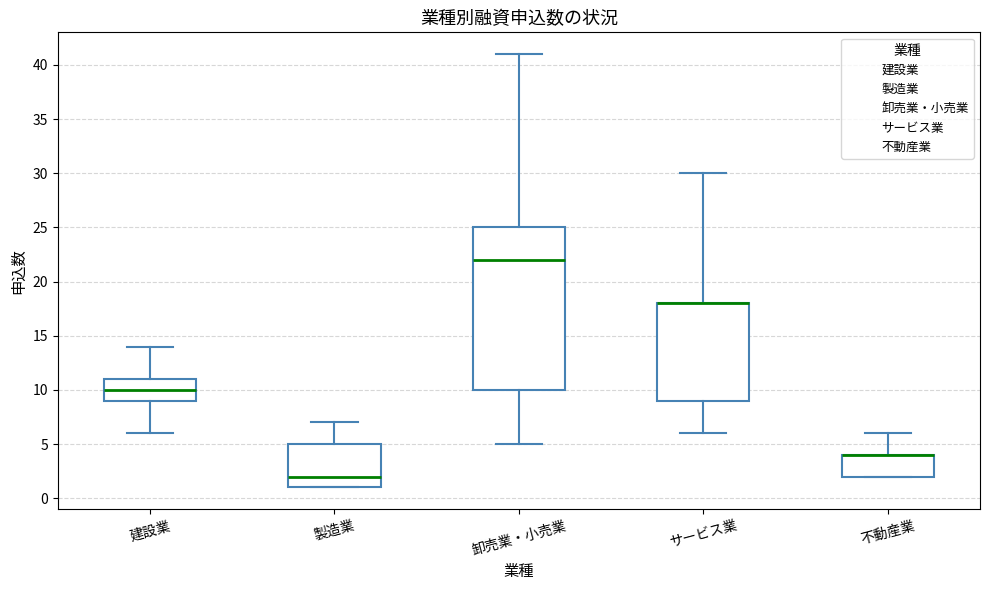

Reading left to right, transcribe this box plot: for each box, give where its median line is, the range the box spans, and where its two whiskers end, as read against the y-axis. The values are not printed on the chart, so give them approximately, as read against the axis.

建設業: median 10, box 9 to 11, whiskers 6 to 14
製造業: median 2, box 1 to 5, whiskers 1 to 7
卸売業・小売業: median 22, box 10 to 25, whiskers 5 to 41
サービス業: median 18 (drawn on the box's upper edge), box 9 to 18, whiskers 6 to 30
不動産業: median 4 (drawn on the box's upper edge), box 2 to 4, whiskers 2 to 6